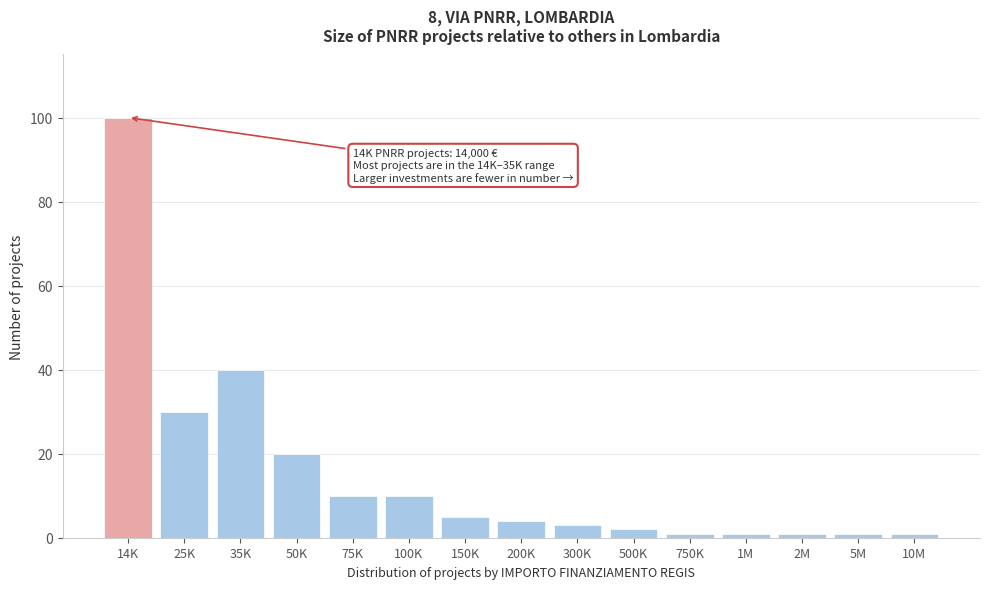

Reading left to right, extract all data points from this chart.

14K=100	25K=30	35K=40	50K=20	75K=10	100K=10	150K=5	200K=4	300K=3	500K=2	750K=1	1M=1	2M=1	5M=1	10M=1